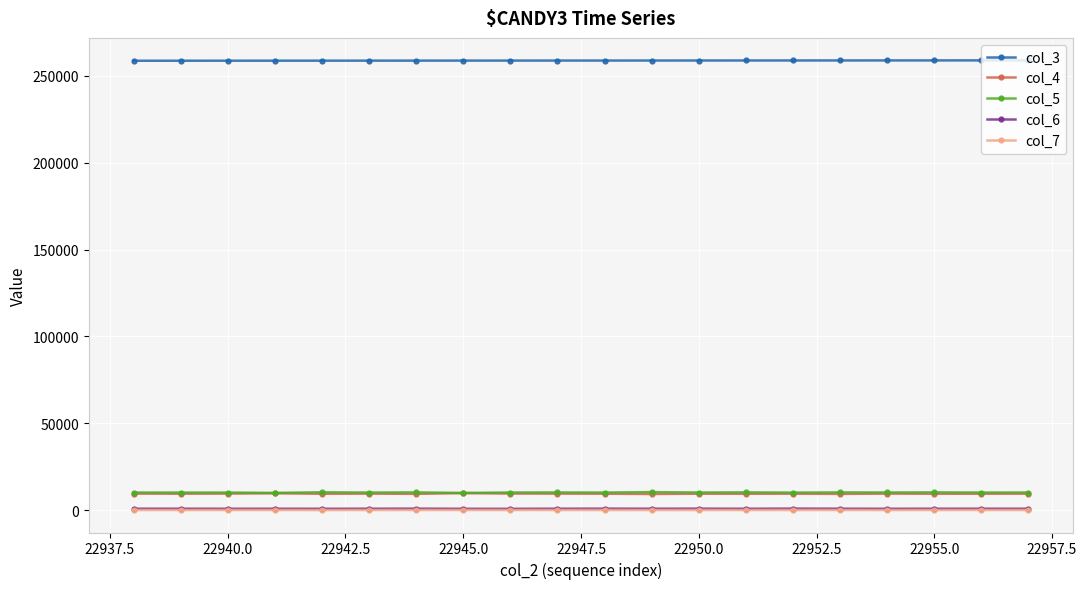

How many lines are shown in the chart?

5